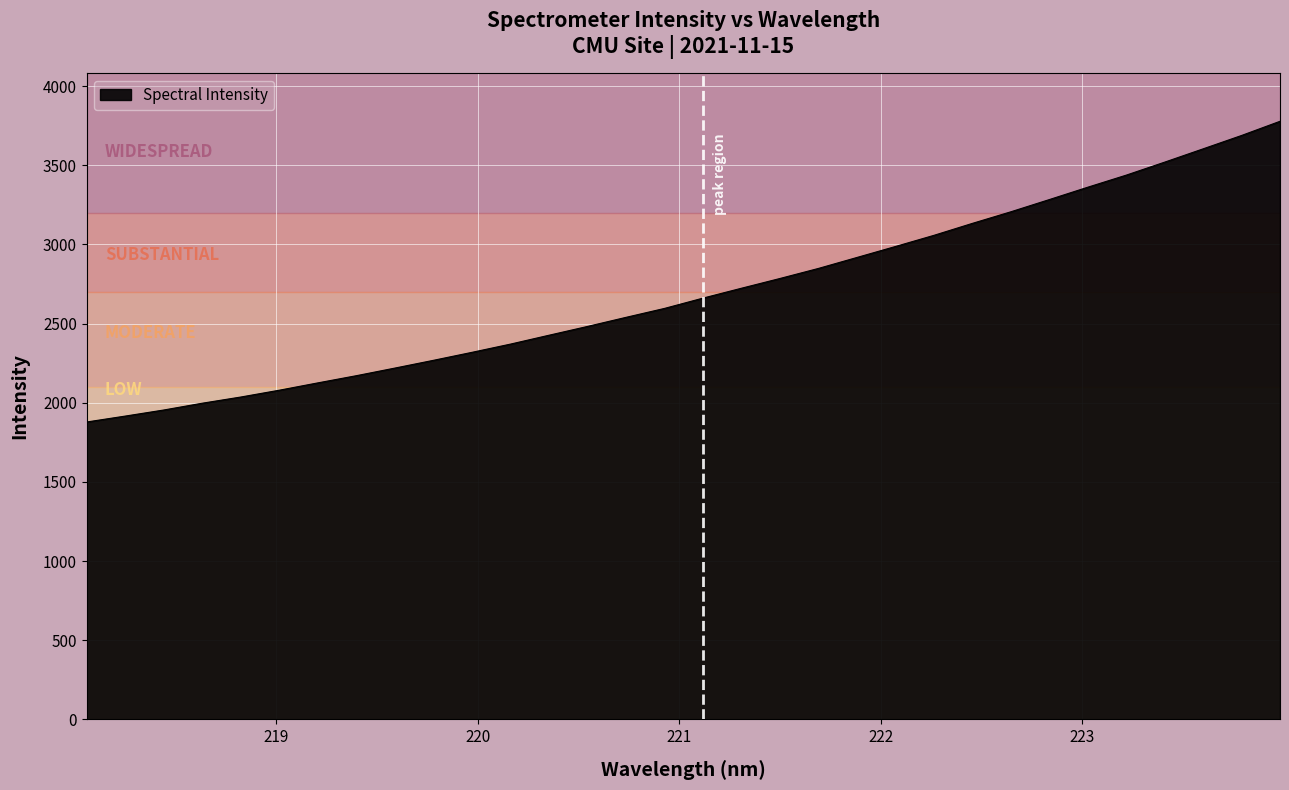

What is the minimum value shown in the chart?

1878.5